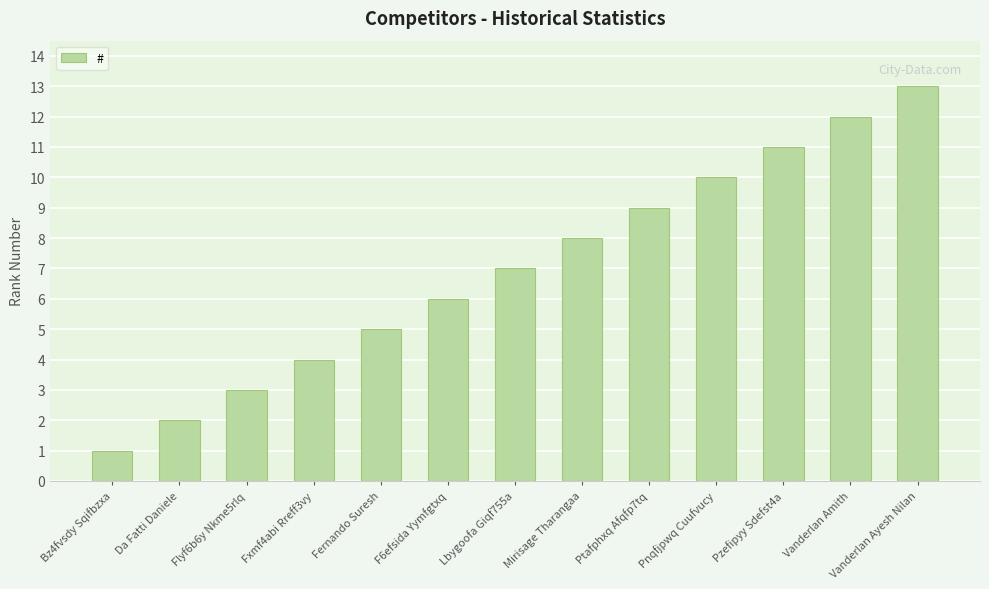

Rank the categories by value from lowest to highest.

Bz4fvsdy Sqifbzxa, Da Fatti Daniele, Flyf6b6y Nkme5rlq, Fxmf4abi Rreff3vy, Fernando Suresh, F6efsida Yymfgtxq, Lbygoofa Giqf755a, Mirisage Tharangaa, Ptafphxq Afqfp7tq, Pnqfjpwq Cuufvucy, Pzefipyy Sdefst4a, Vanderlan Amith, Vanderlan Ayesh Nilan